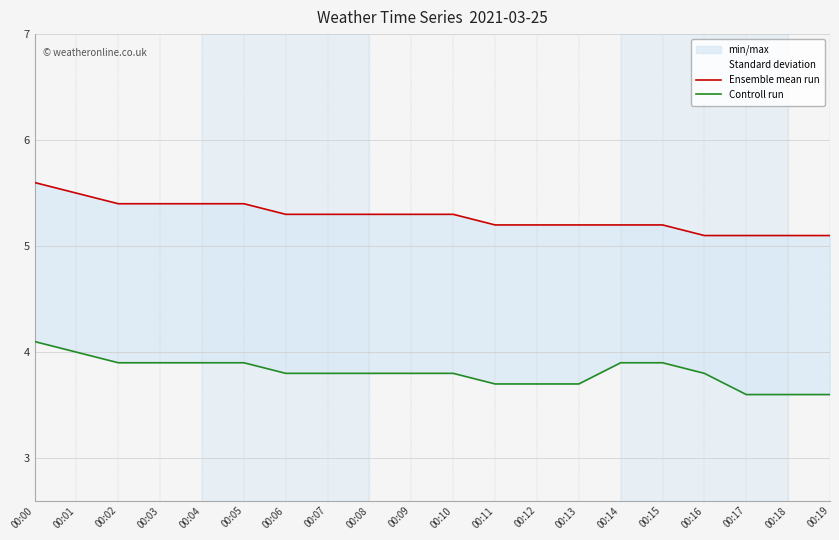

Is the value of Ensemble mean run at 00:02 greater than the value of Controll run at 00:00?

Yes